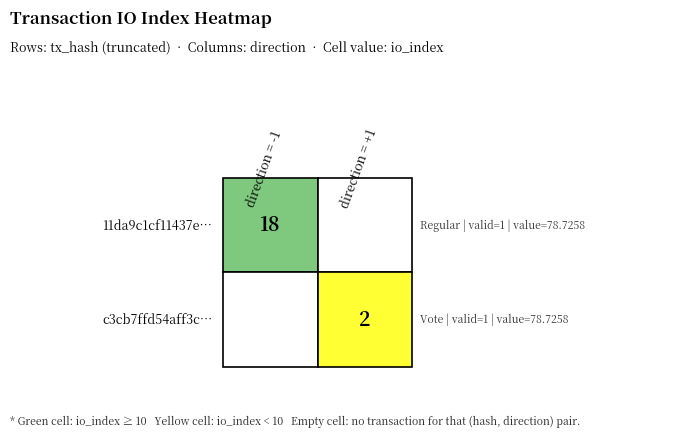

Is the value of 11da9c1cf11437e278f9f5319585518bc74d278 at direction greater than the value of c3cb7ffd54aff3cea0ce4bdc718fad5a50ae40f at io_index?

No